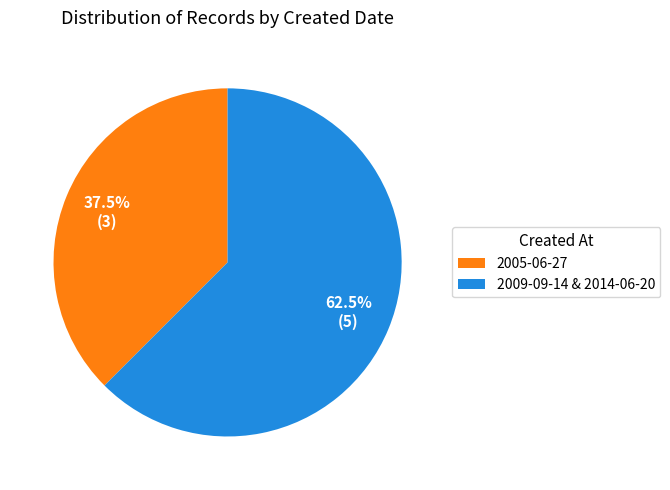

Is there any slice that represents more than half of the pie?

Yes